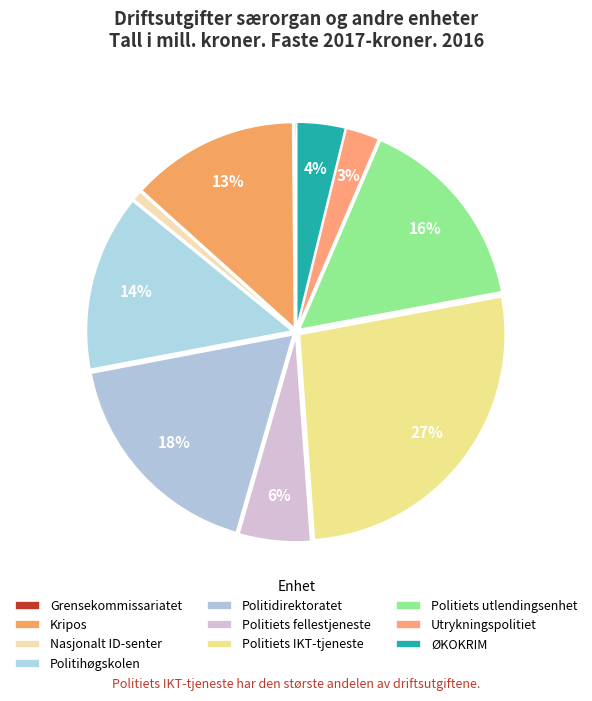

What is the total percentage of Politihøgskolen and Kripos?

27.1%